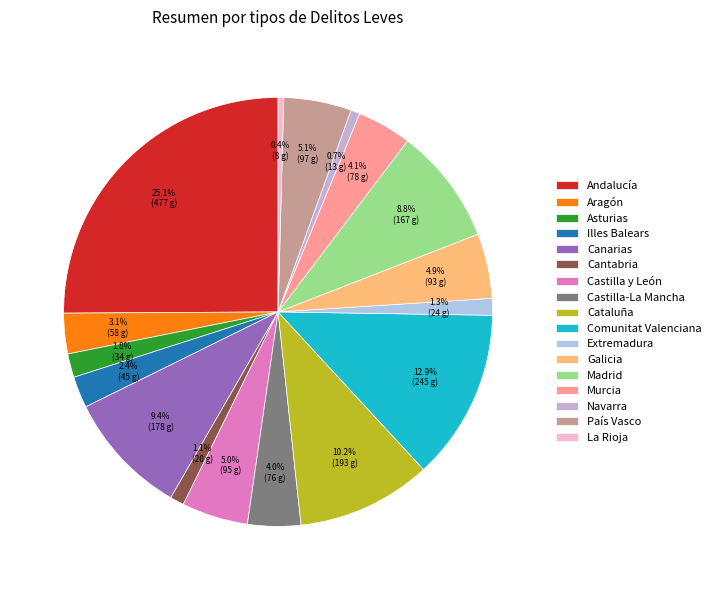

Is there any slice that represents more than half of the pie?

No